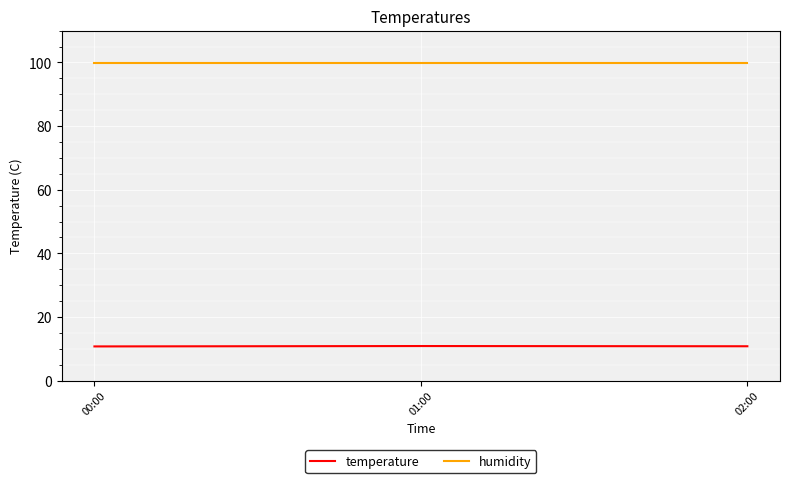

What is the lowest value of the temperature series?

10.8